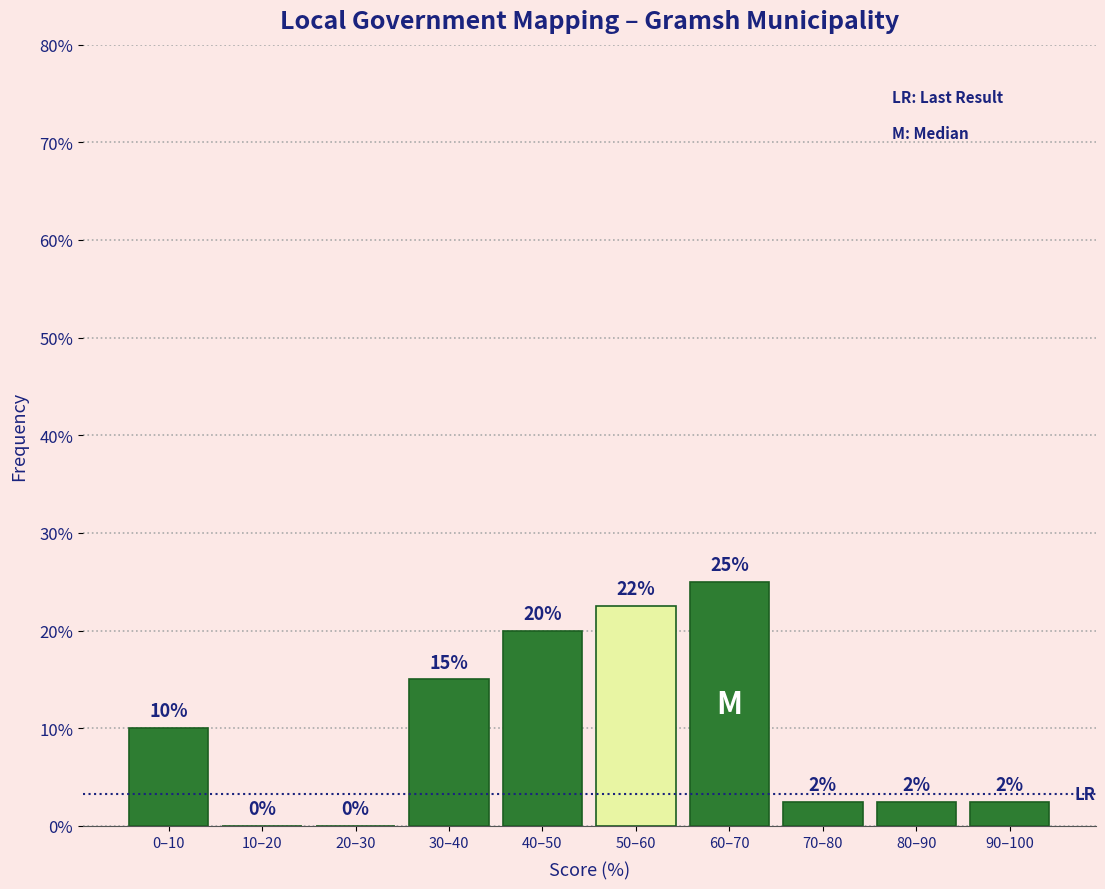

At which label is the value closest to 12?

0–10